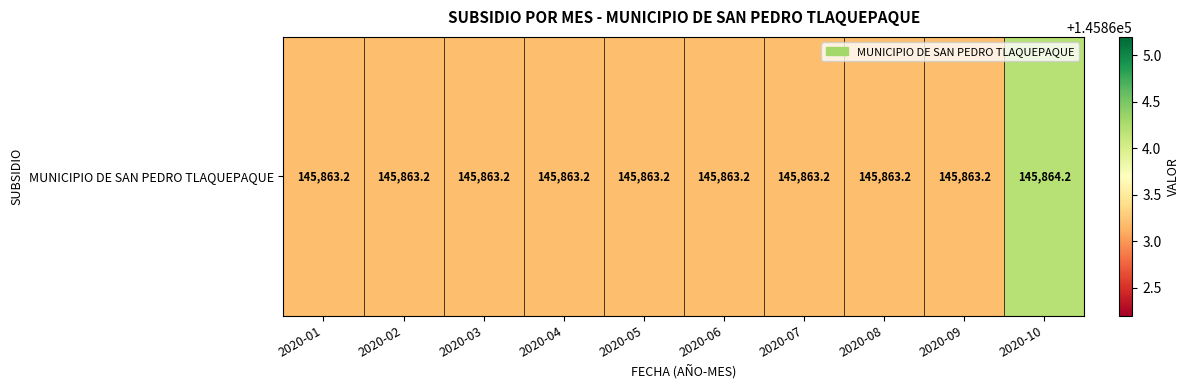

Reading left to right, extract all data points from this chart.

2020-01=145863.2	2020-02=145863.2	2020-03=145863.2	2020-04=145863.2	2020-05=145863.2	2020-06=145863.2	2020-07=145863.2	2020-08=145863.2	2020-09=145863.2	2020-10=145864.2